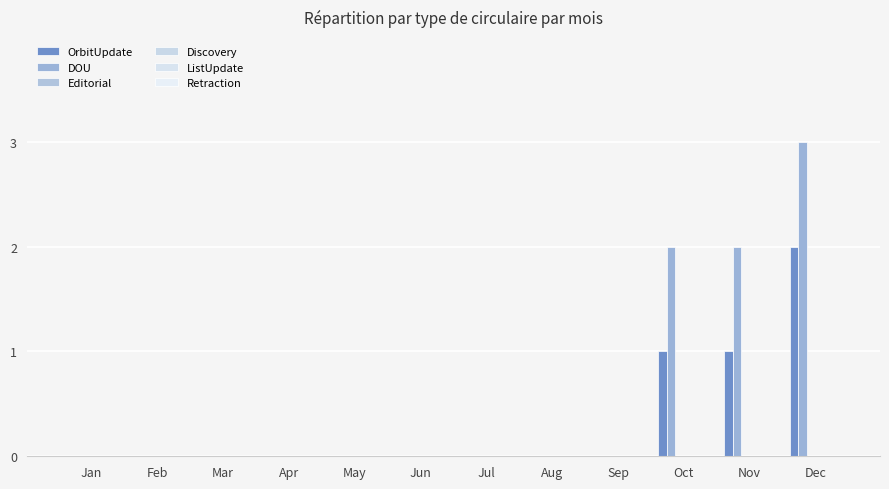

Are the bars grouped side by side (vs. stacked)?

Yes